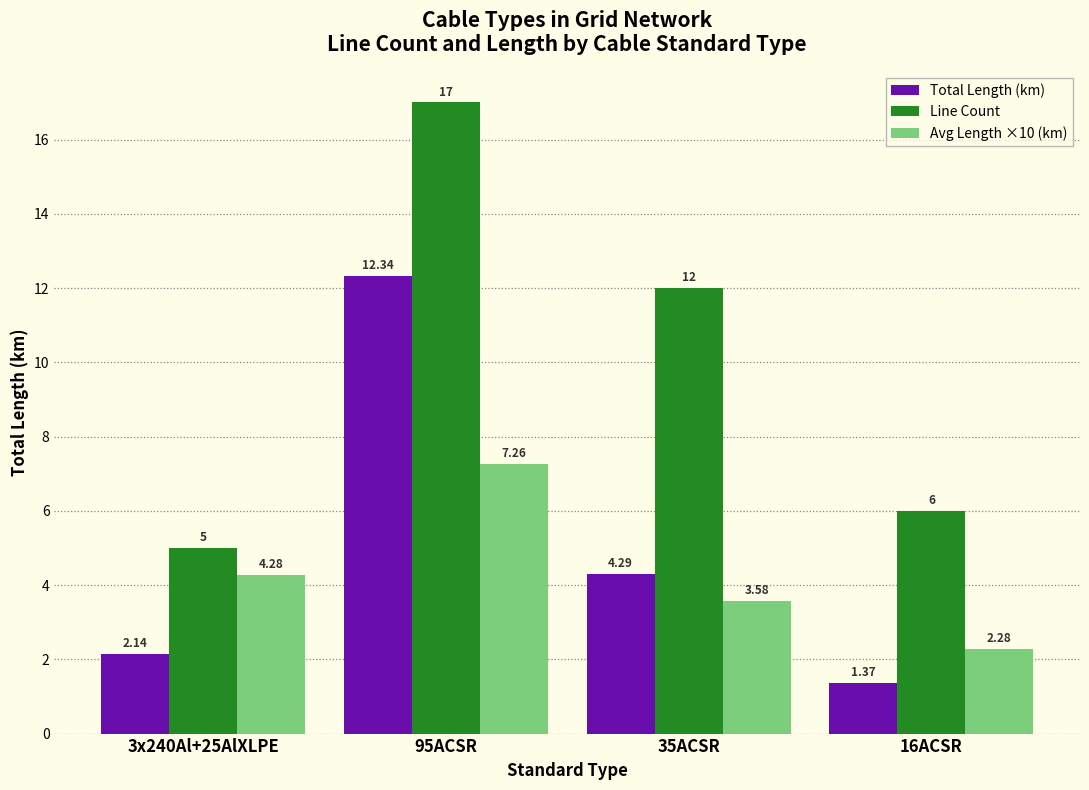

Which series changed the most between 3x240Al+25AlXLPE and 16ACSR?

Avg Length ×10 (km)